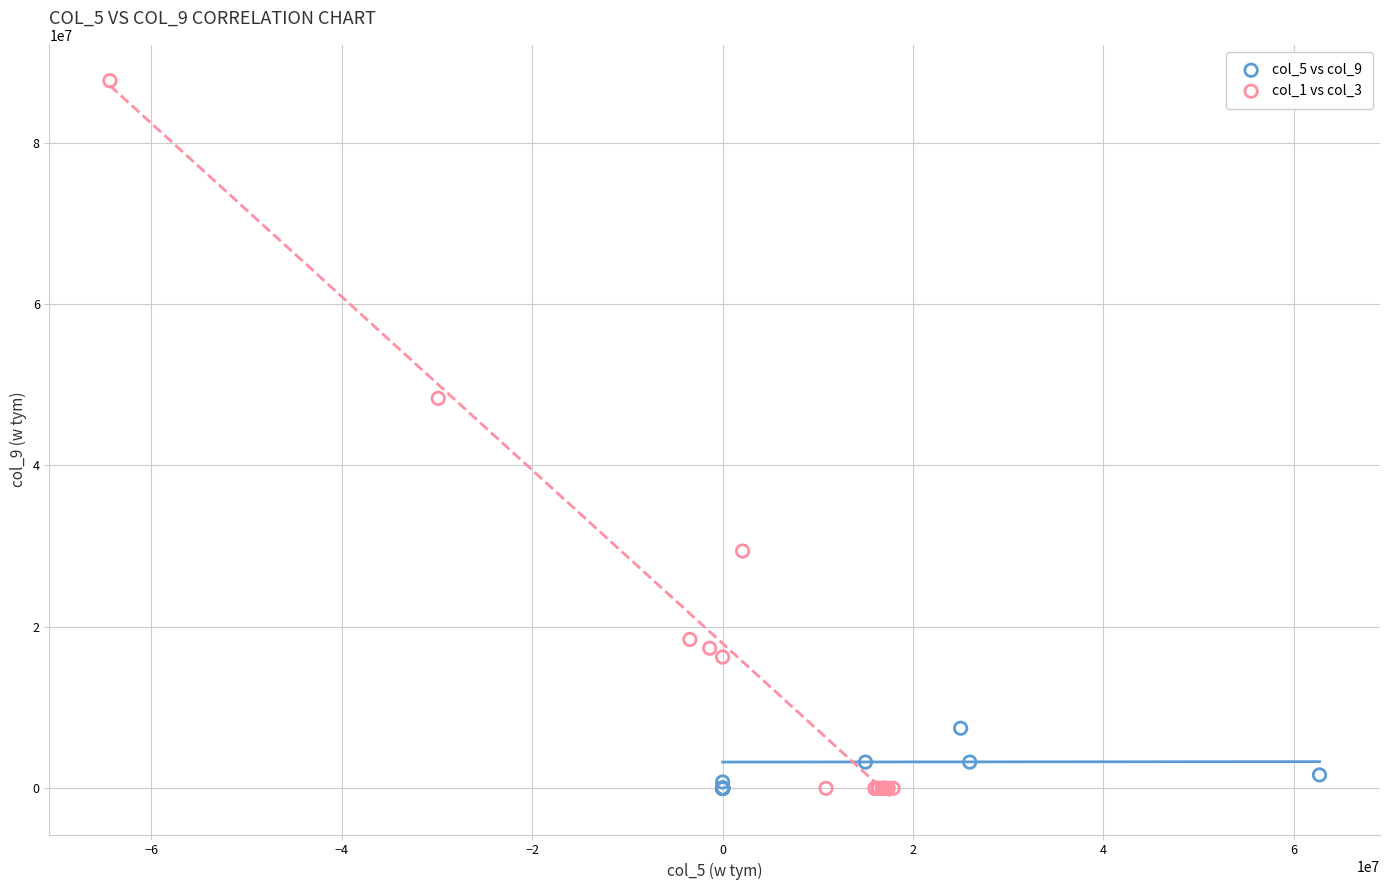

Which series has the largest Y range (max minus min)?

col_1 vs col_3